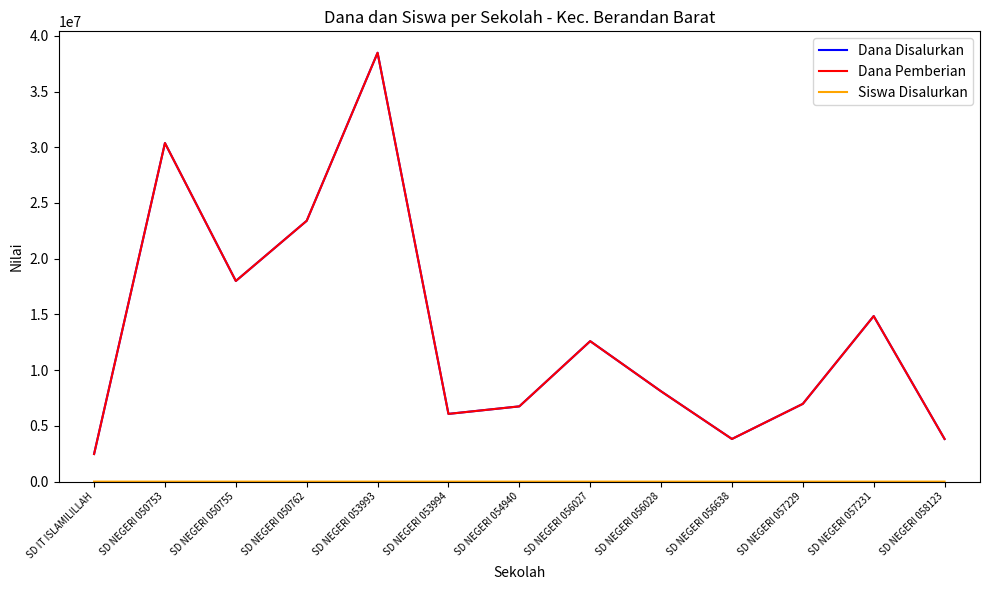

How many lines are shown in the chart?

3